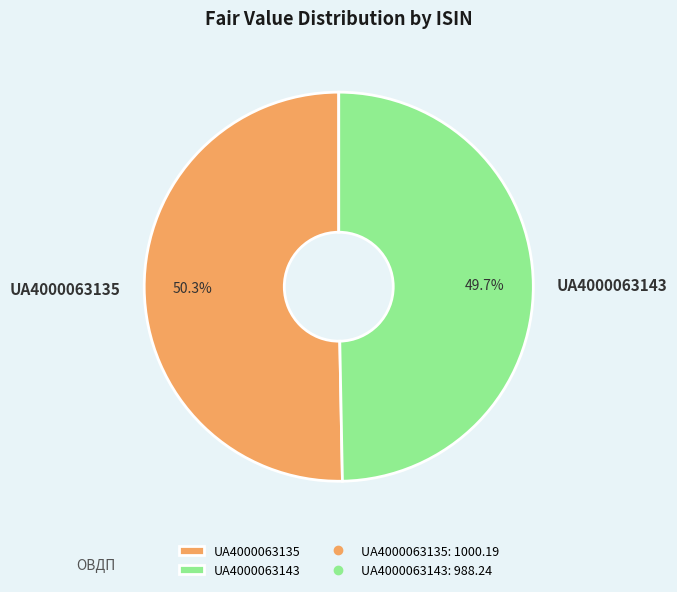

To the nearest percent, what is the combined percentage of UA4000063135 and UA4000063143?

100%